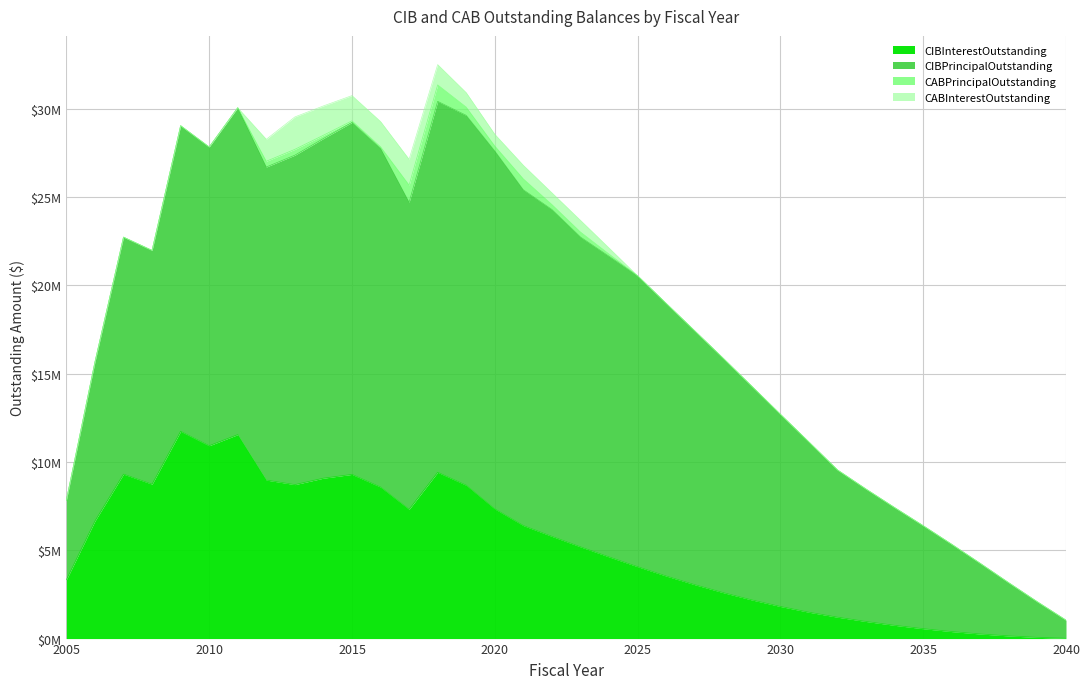

Where is CIBPrincipalOutstanding nearest to the value 11012500?

2030